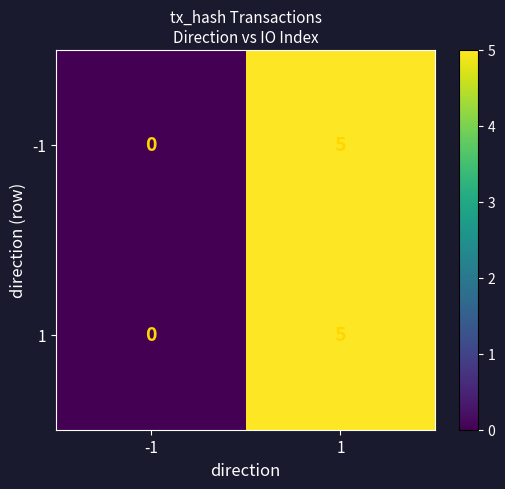

Which label corresponds to the largest value in the chart?

1